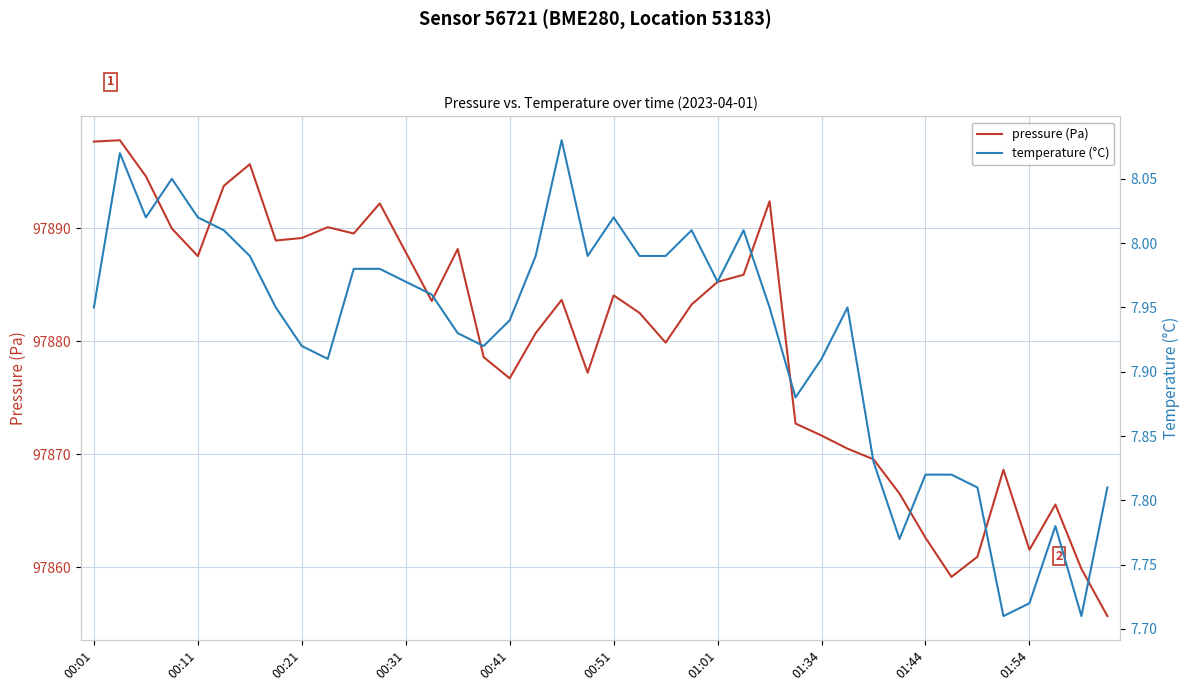

What are all the series names shown in the legend?

pressure (Pa), temperature (°C)